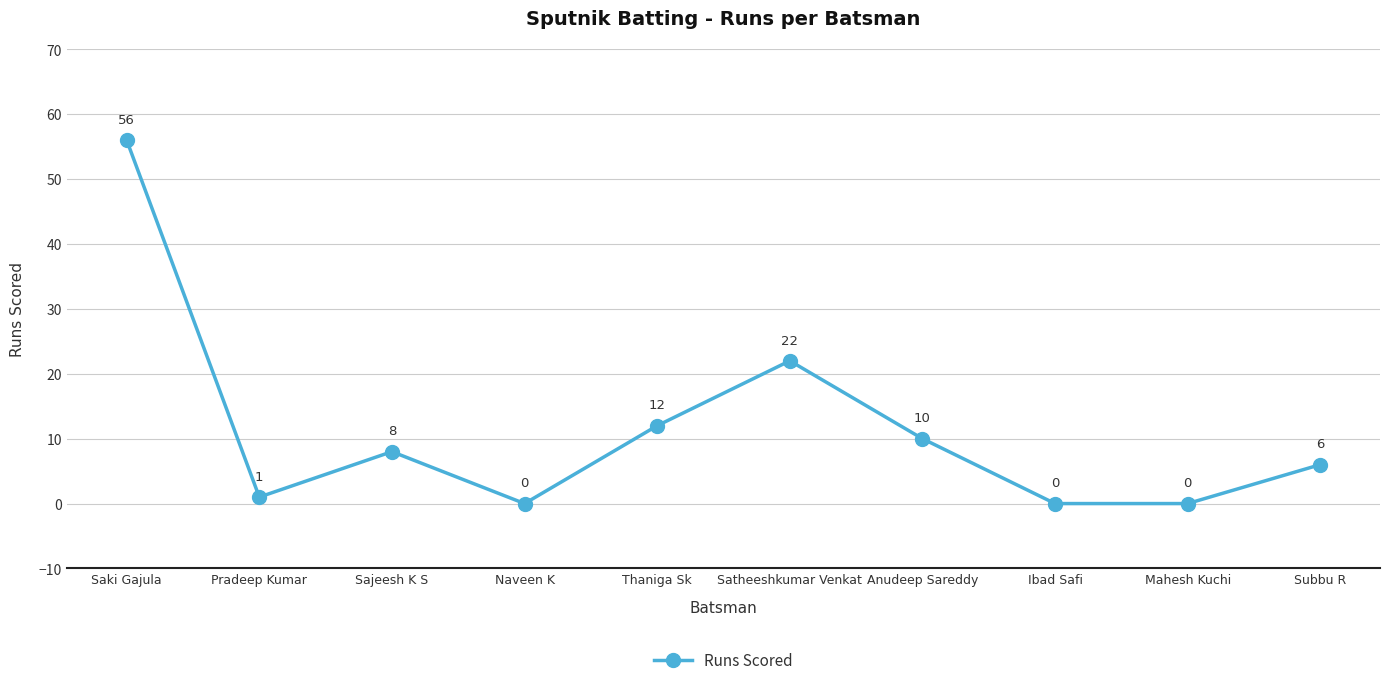

What is the sum of all values?

115